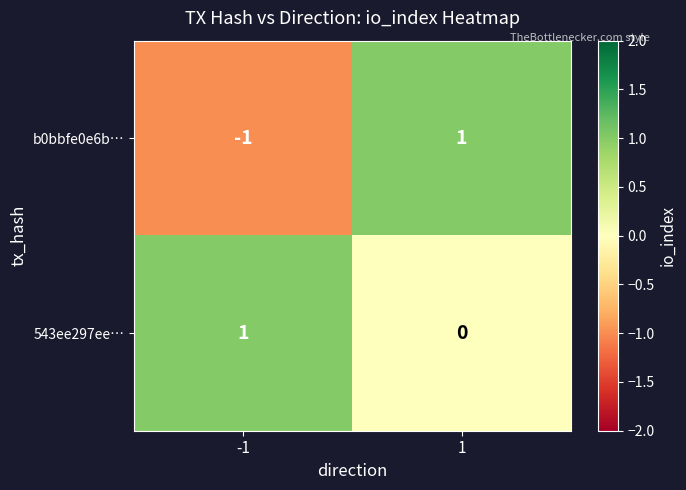

Which series has the largest total across all categories?

543ee297ee…